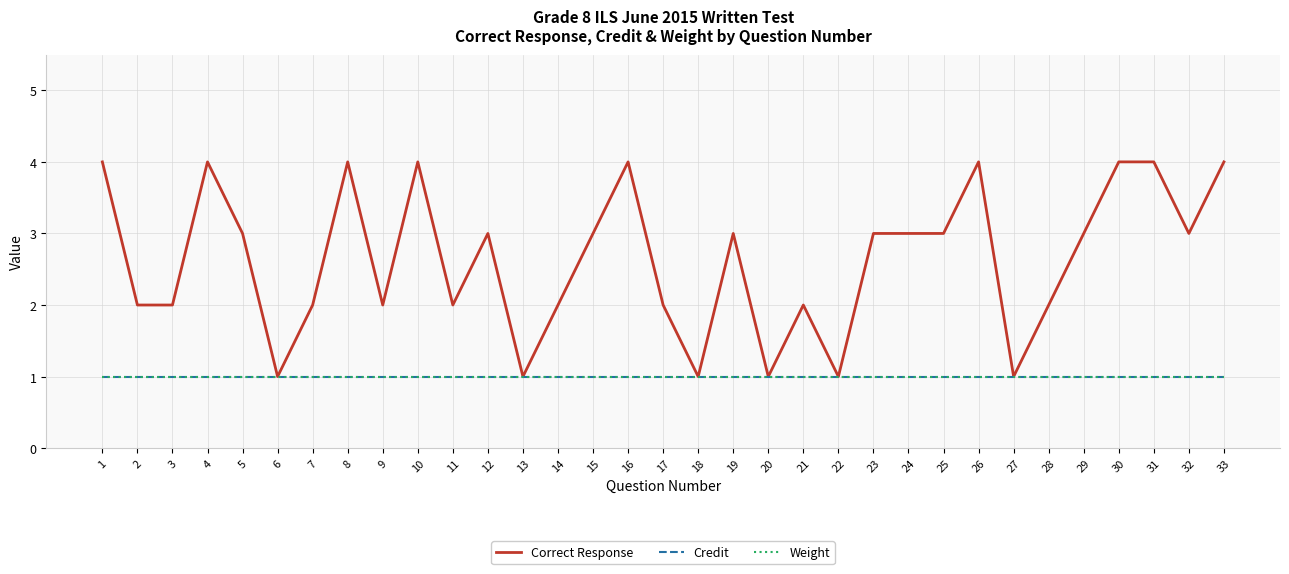

How many lines are shown in the chart?

3